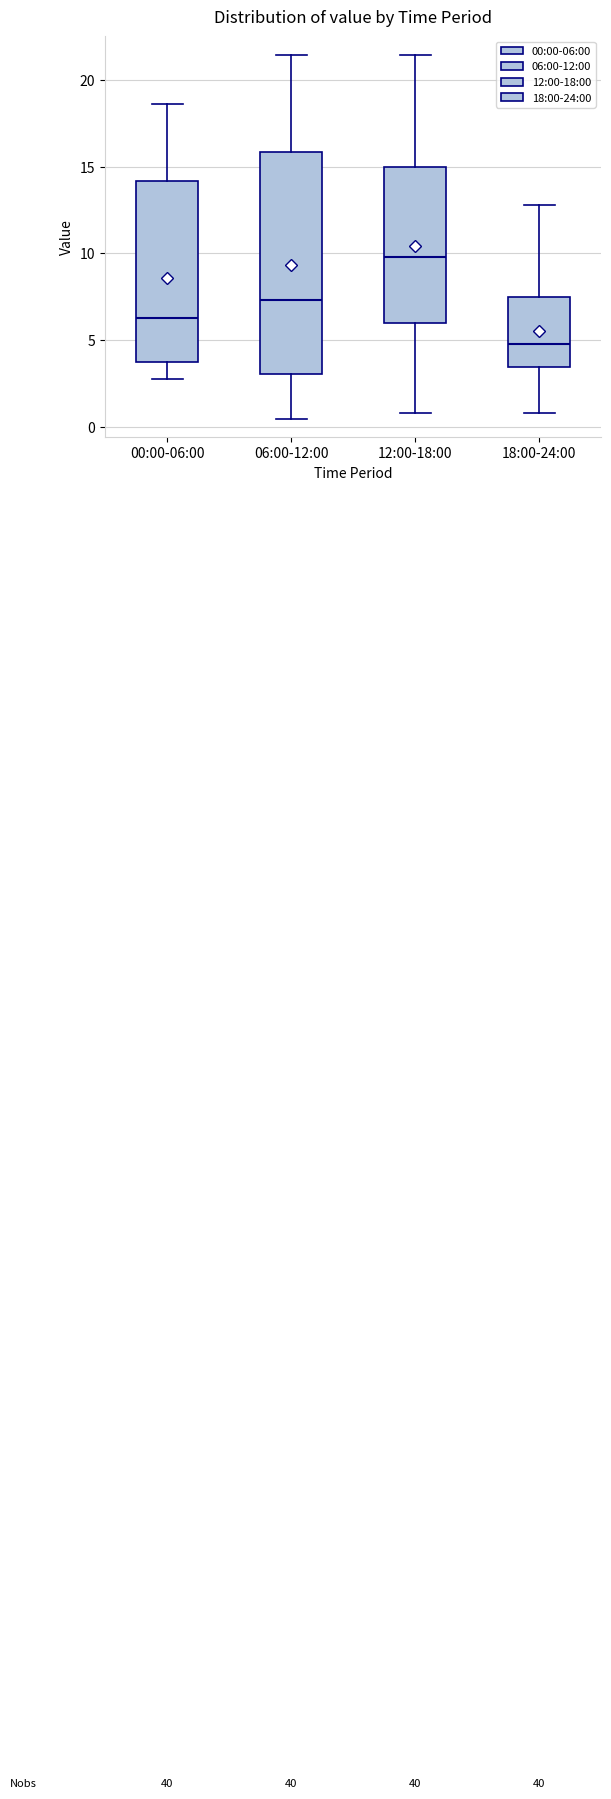

Reading left to right, transcribe this box plot: for each box, give where its median line is, the range the box spans, and where its two whiskers end, as read against the y-axis. The values are not printed on the chart, so give them approximately, as read against the axis.

00:00-06:00: median 6.5, box 3.5 to 14.0, whiskers 3.0 to 18.5
06:00-12:00: median 7.5, box 3.0 to 16.0, whiskers 0.5 to 21.5
12:00-18:00: median 10.0, box 6.0 to 15.0, whiskers 1.0 to 21.5
18:00-24:00: median 5.0, box 3.5 to 7.5, whiskers 1.0 to 13.0